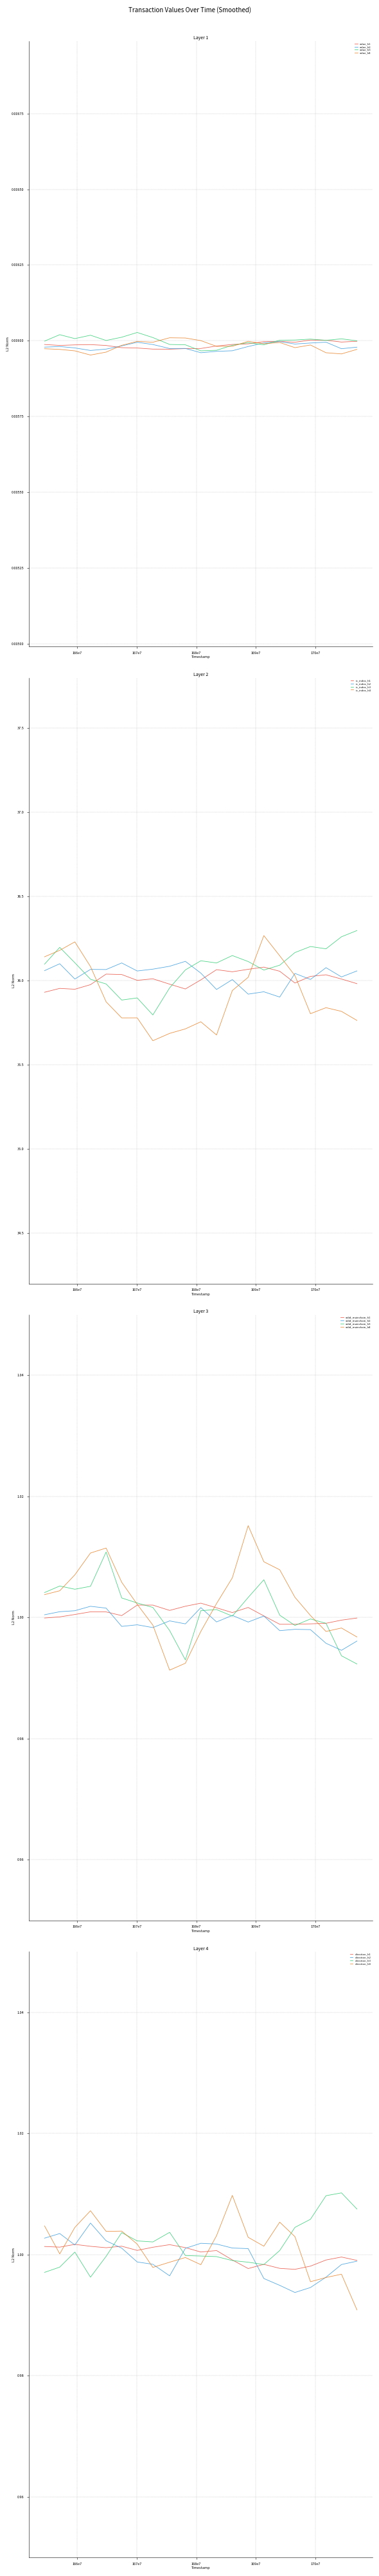

The io_index series shows 36.0 at 20. True or false?

True